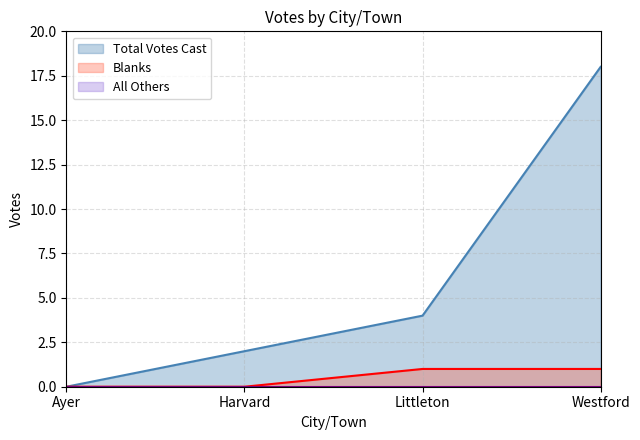

At which label does Blanks reach its peak?

Littleton